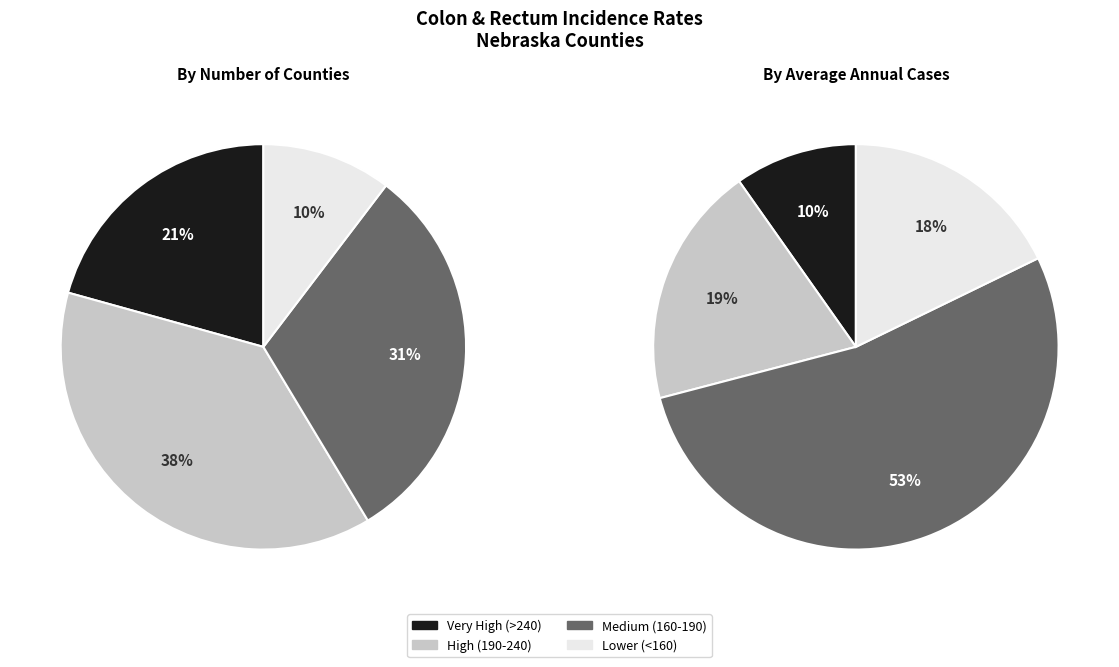

How many segments does this pie chart have?

4